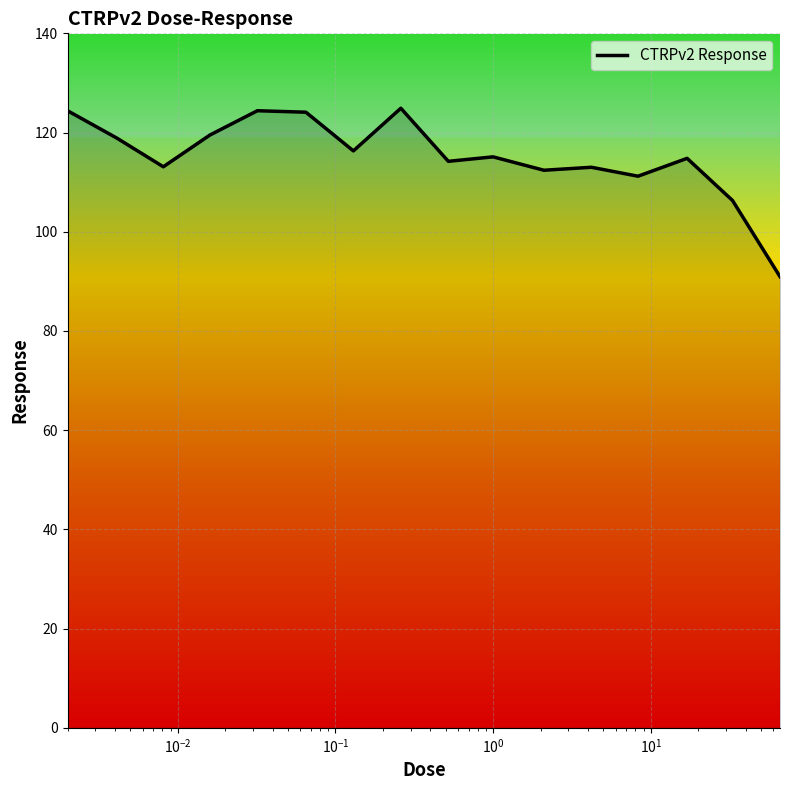

What is the smallest value displayed?

91.0